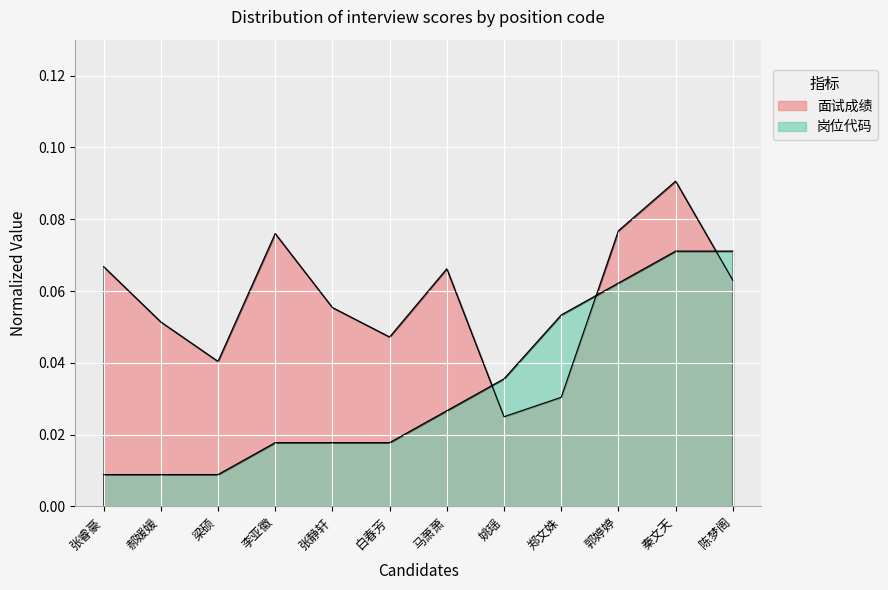

What is the spread (max minus min) of values at 李亚徽?

0.1